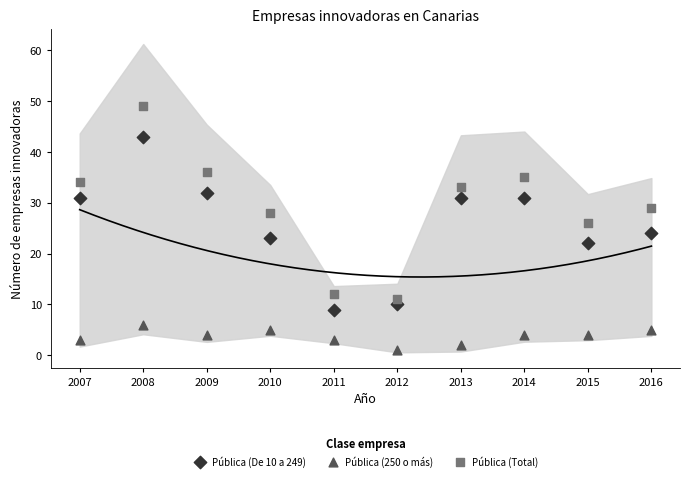

Which series has the largest Y range (max minus min)?

Pública (Total)